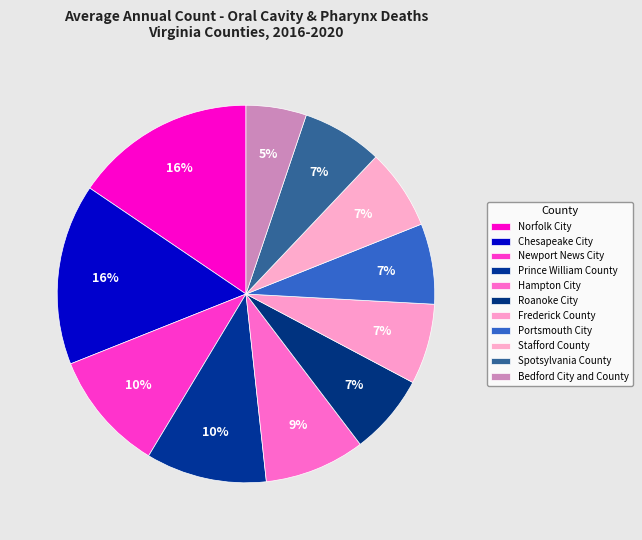

What percentage is the Frederick County slice, to the nearest percent?

7%